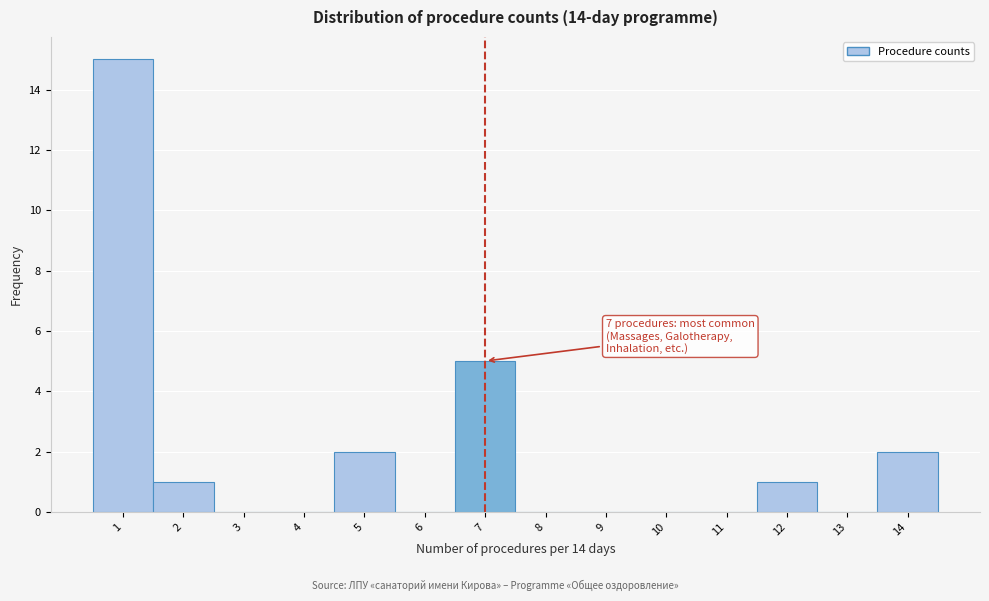

Over which range of the x-axis is the bar tallest?

0.5 to 1.5